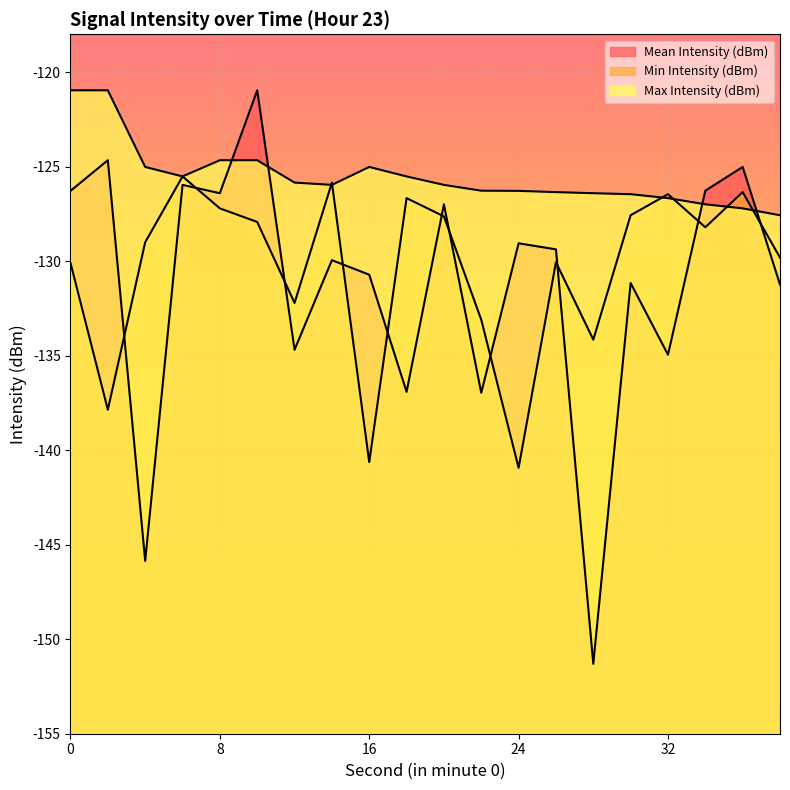

What is the difference between the second highest and minimum values in the Max Intensity (dBm) series?

6.6